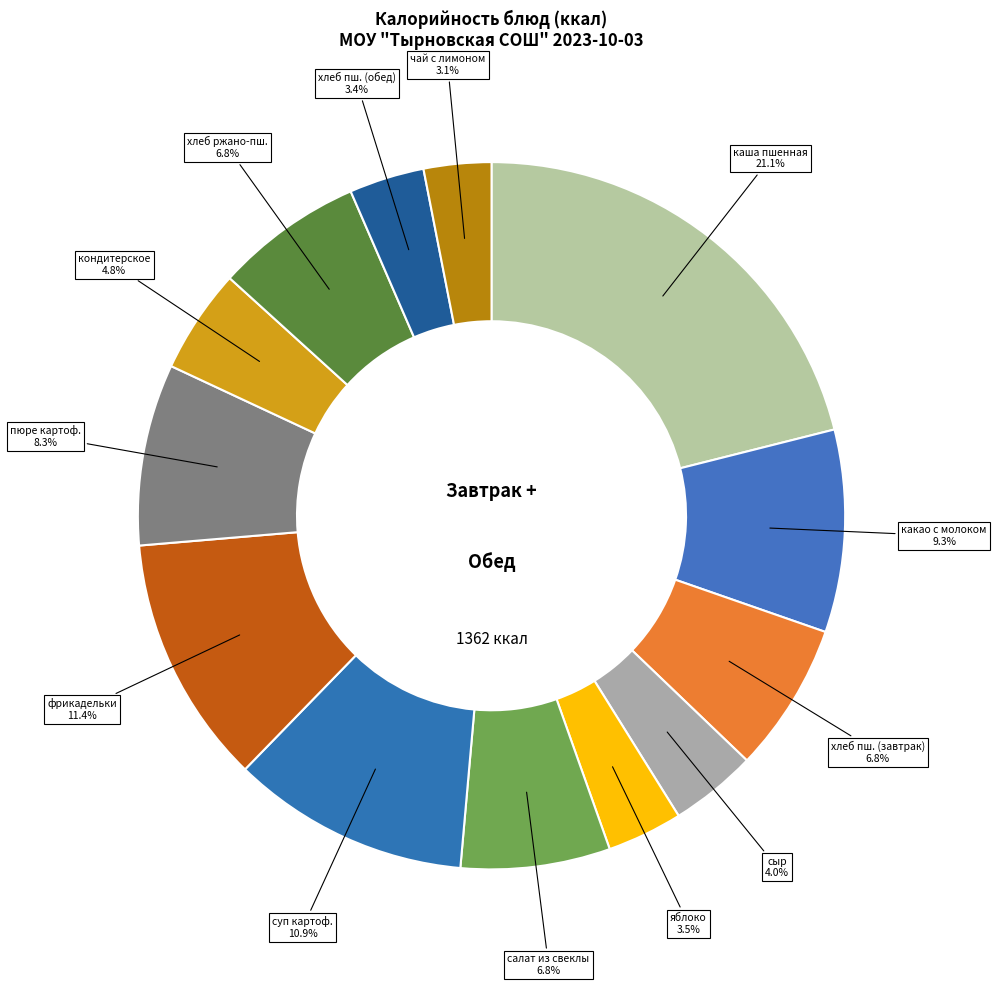

How many segments does this pie chart have?

13